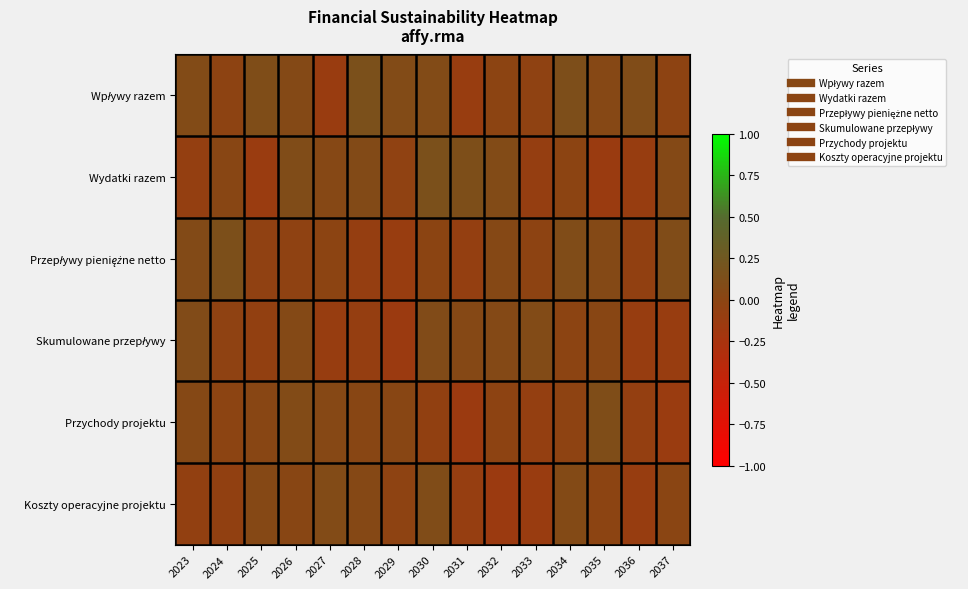

Which series has the largest total across all categories?

Wpływy razem